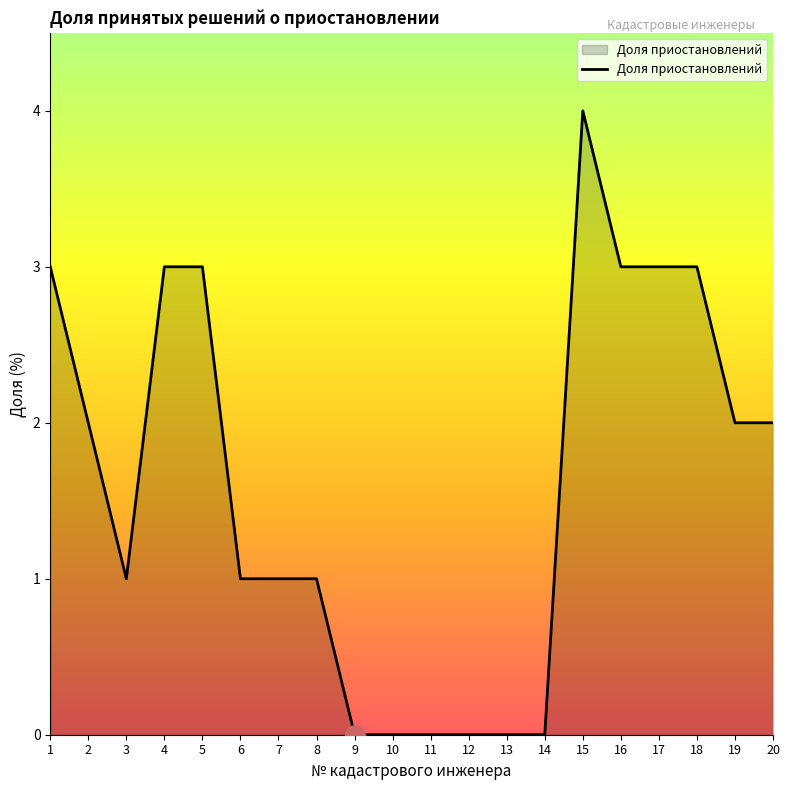

The chart shows a value of 1 at 14. True or false?

False